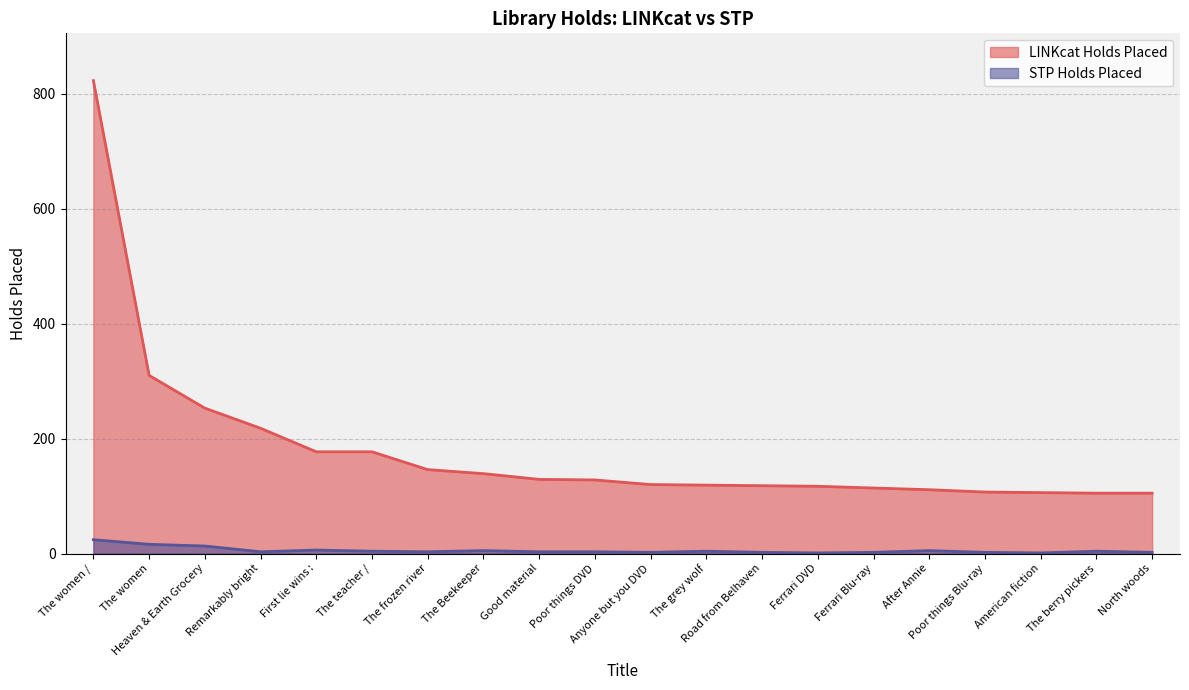

Which series has the largest total across all categories?

LINKcat Holds Placed